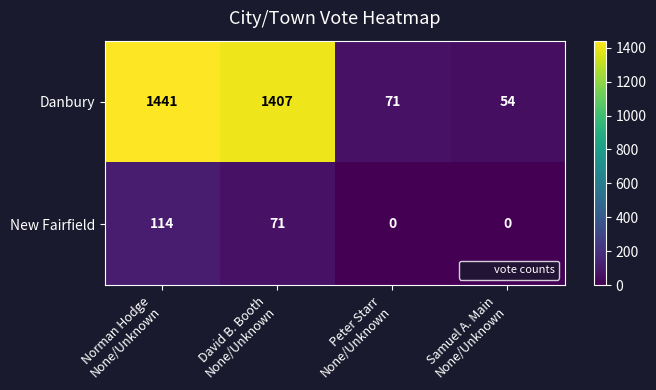

Which series has the widest spread of values?

Danbury